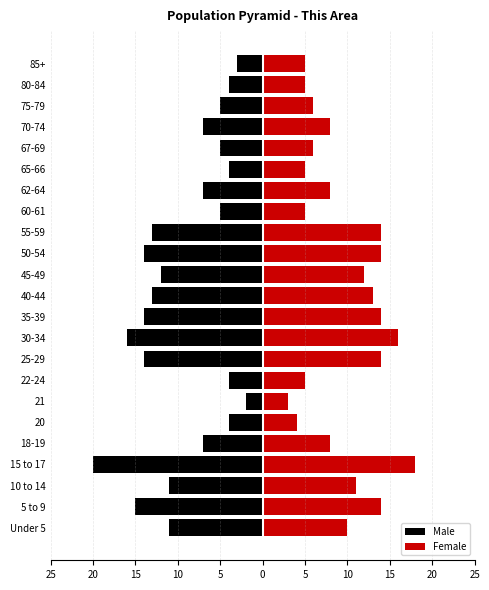

What is the lowest value of the Female series?

3